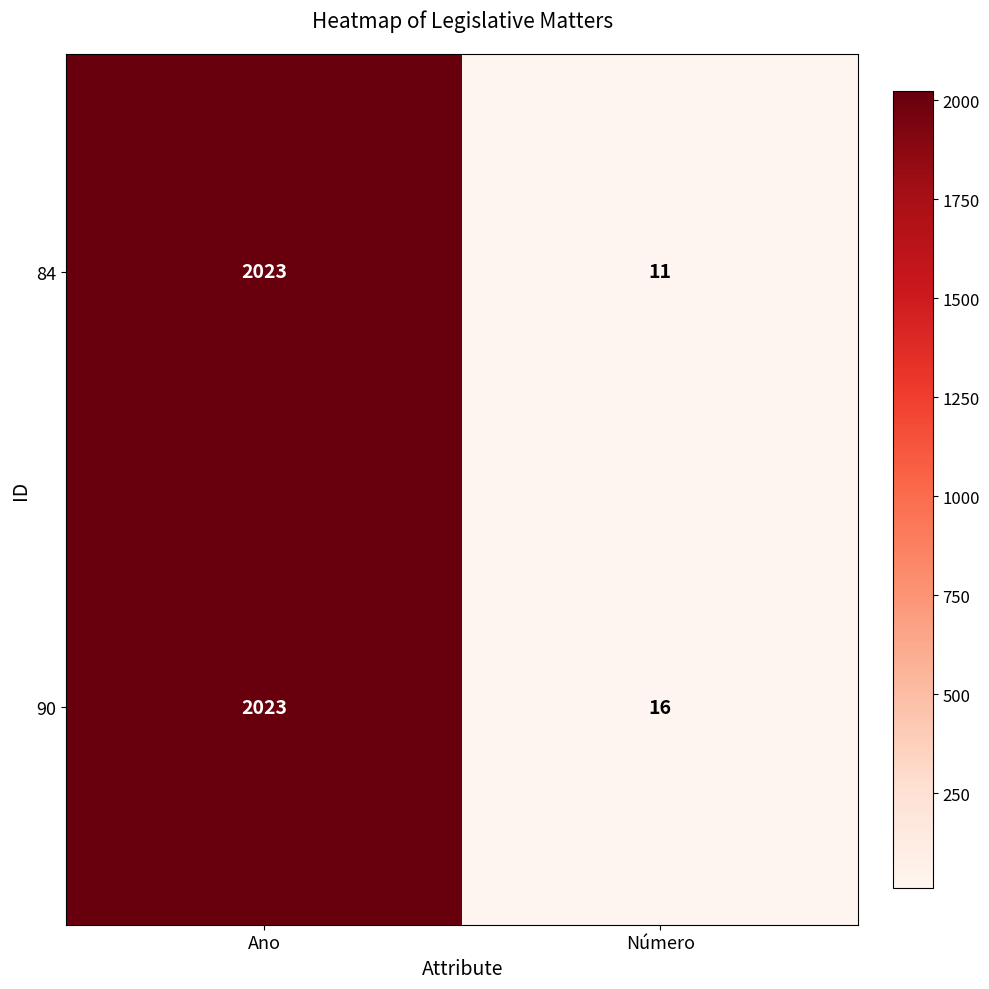

What is the maximum value shown in the chart?

2023